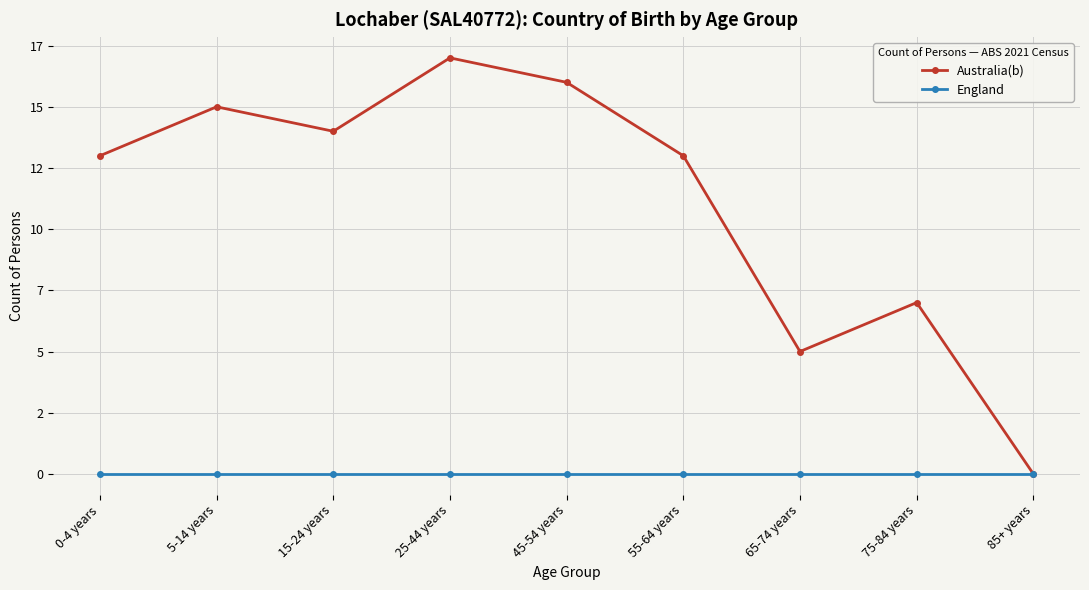

Is this an area chart (filled region under the line)?

No